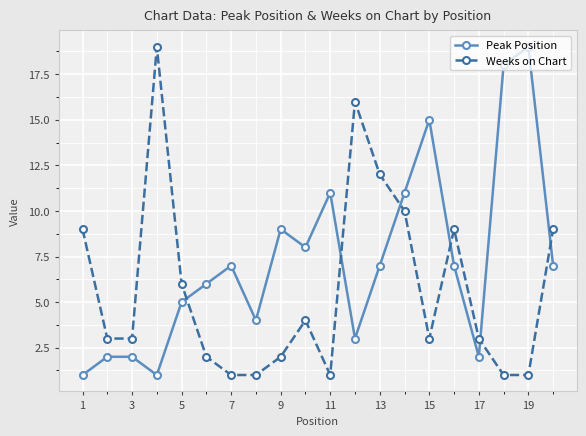

How many series are shown in this chart?

2